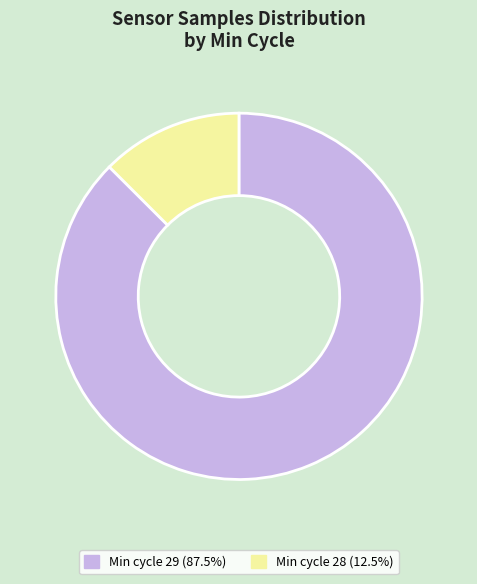

Is there any slice that represents more than half of the pie?

Yes